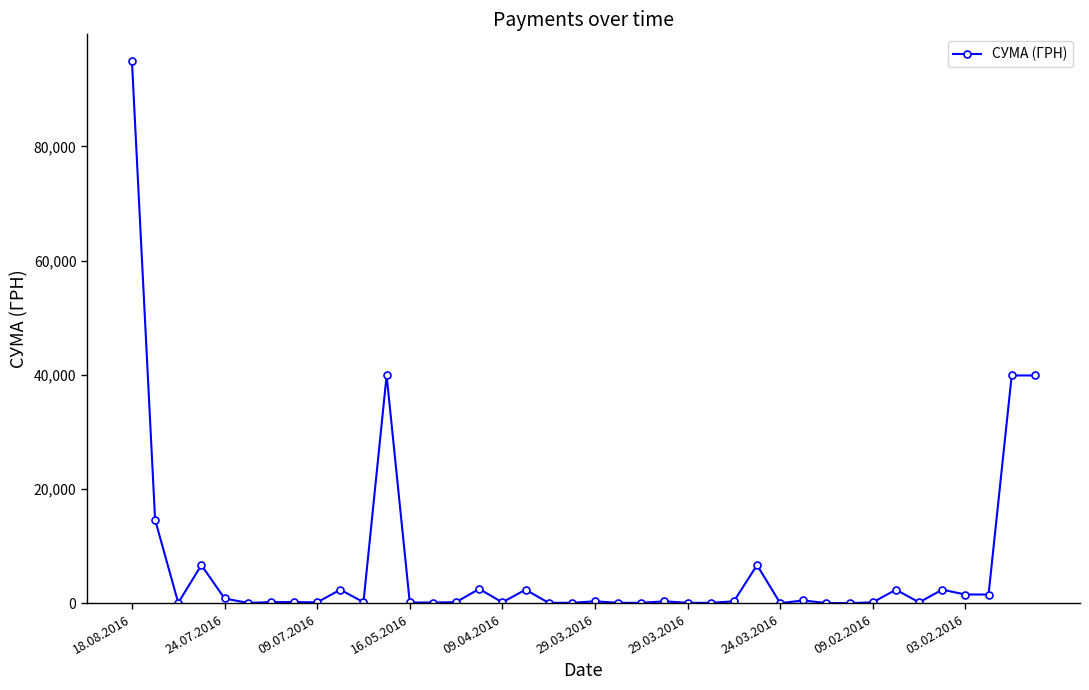

How many data points are above 231?

20